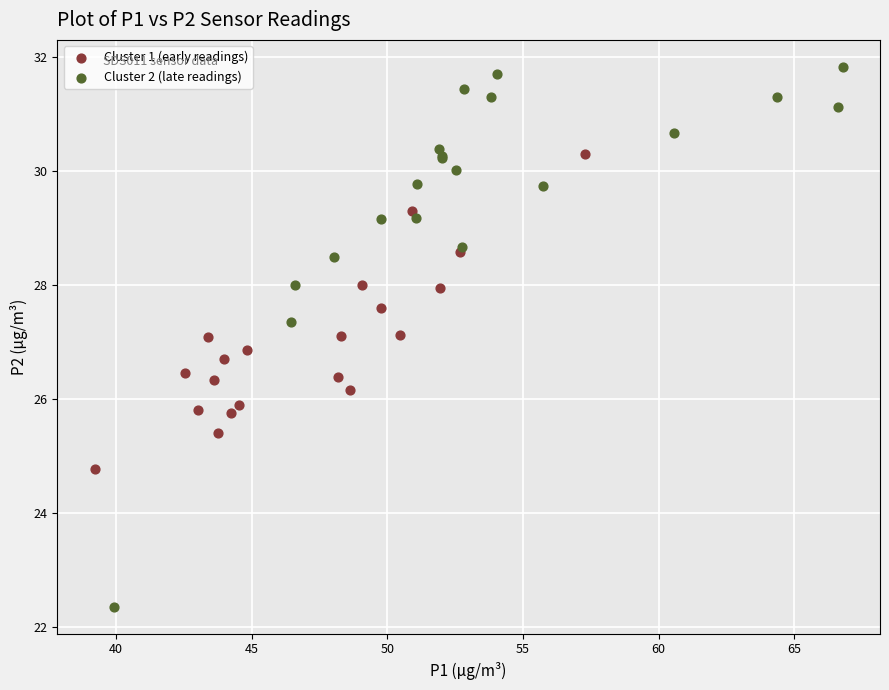

Which series reaches the maximum Y coordinate?

Cluster 2 (late readings)